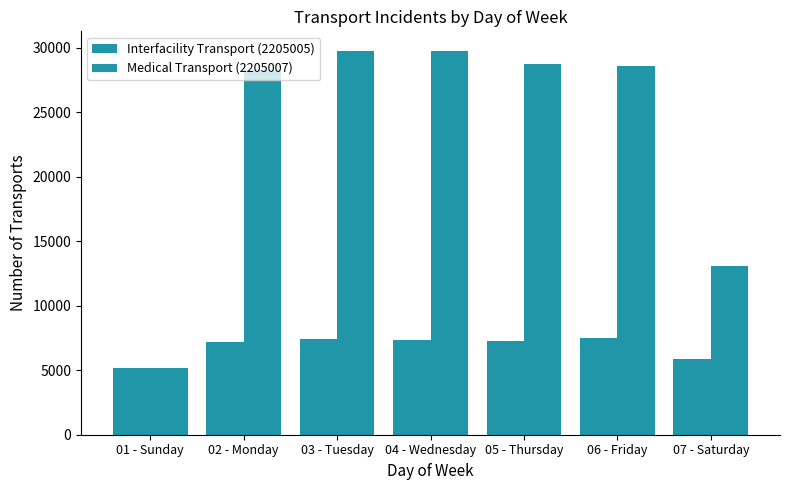

What is the sum of the Interfacility Transport (2205005) values at 01 - Sunday and 03 - Tuesday?

12634